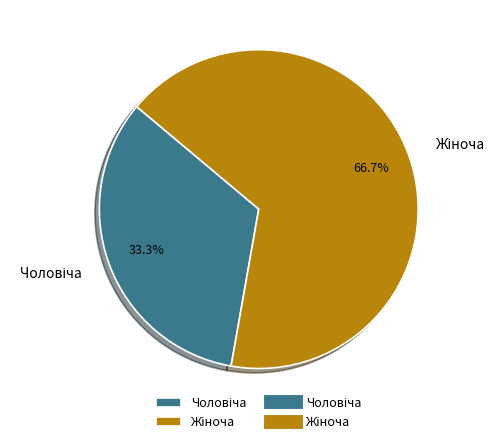

Does any single category account for the majority?

Yes